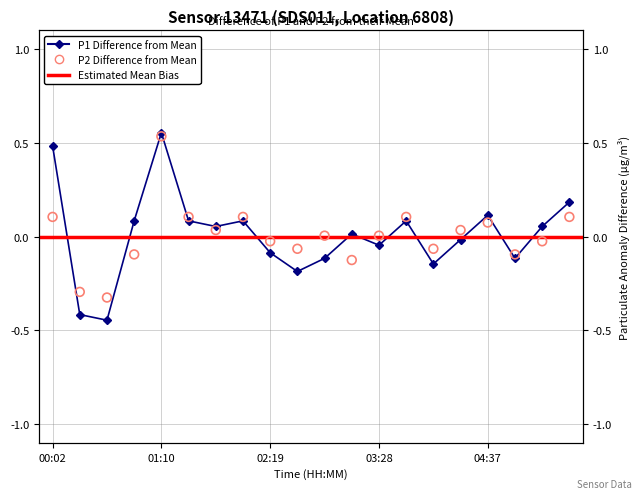

Which series has the largest Y range (max minus min)?

P1